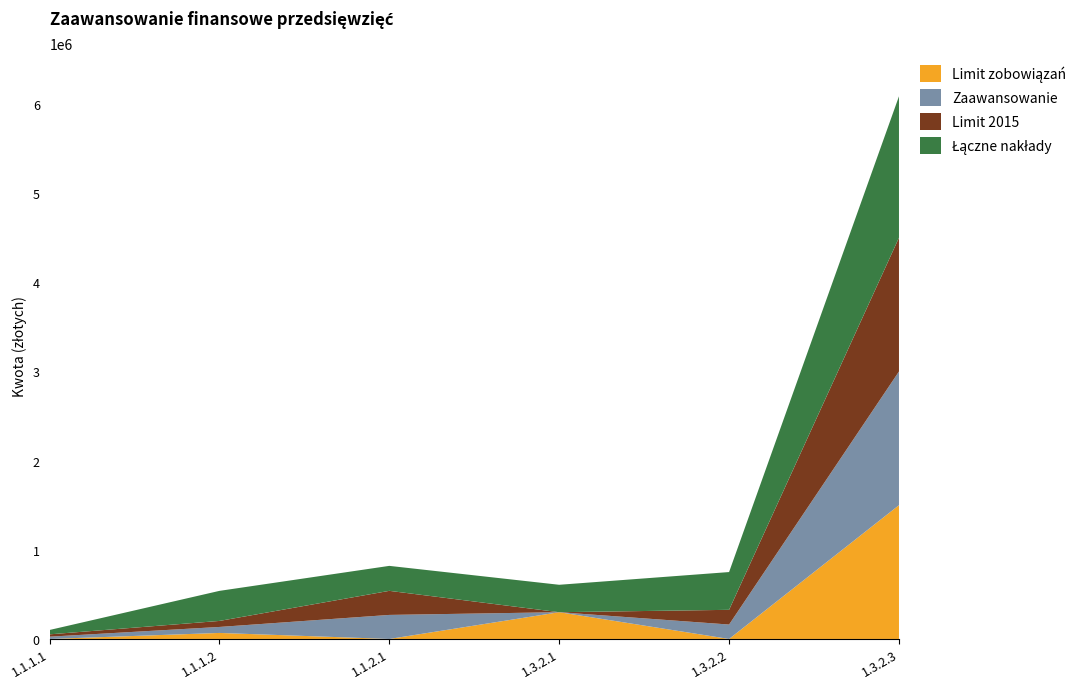

Reading left to right, what are all the values shown in this chart?

Łączne nakłady: 1.1.1.1=49020.0	1.1.1.2=337073.0	1.1.2.1=280000.0	1.3.2.1=307500.0	1.3.2.2=423500.0	1.3.2.3=1585830.0
Limit 2015: 1.1.1.1=26060.0	1.1.1.2=67505.0	1.1.2.1=270000.0	1.3.2.1=0.0	1.3.2.2=165000.0	1.3.2.3=1500000.0
Zaawansowanie: 1.1.1.1=25529.7	1.1.1.2=67089.8	1.1.2.1=269518.6	1.3.2.1=0.0	1.3.2.2=161691.6	1.3.2.3=1499197.0
Limit zobowiązań: 1.1.1.1=0.0	1.1.1.2=67505.0	1.1.2.1=0.0	1.3.2.1=300000.0	1.3.2.2=0.0	1.3.2.3=1500000.0